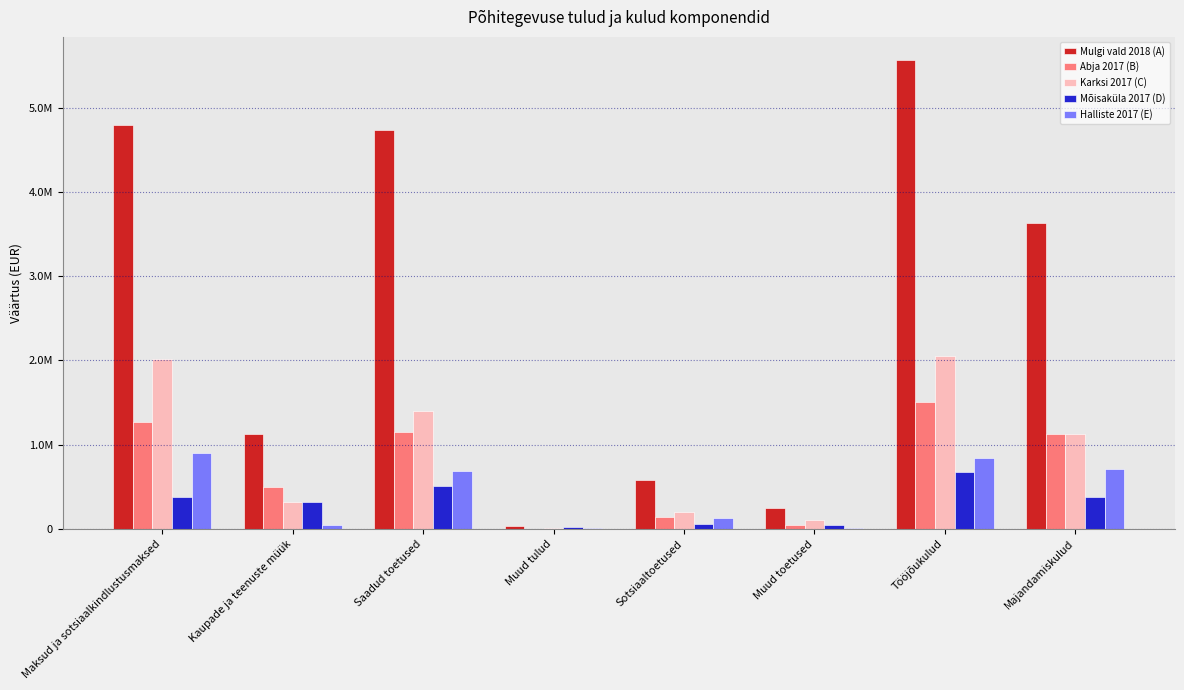

At which category is the sum across all series the highest?

Tööjõukulud